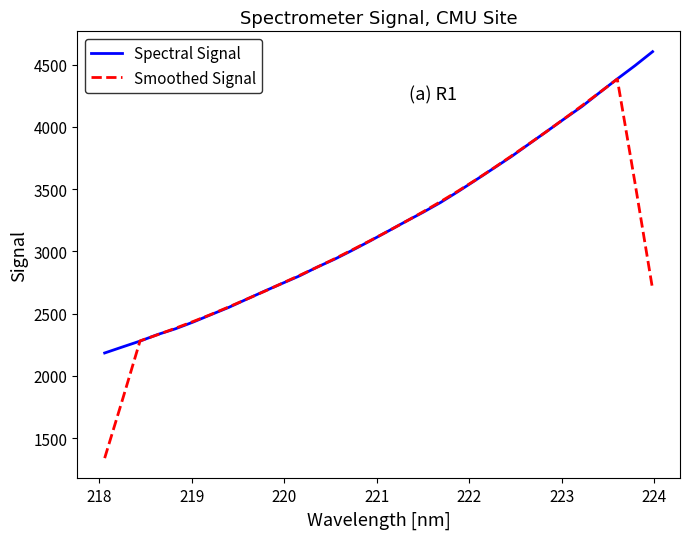

Rank the series by their maximum value, from lowest to highest.

Smoothed Signal, Spectral Signal